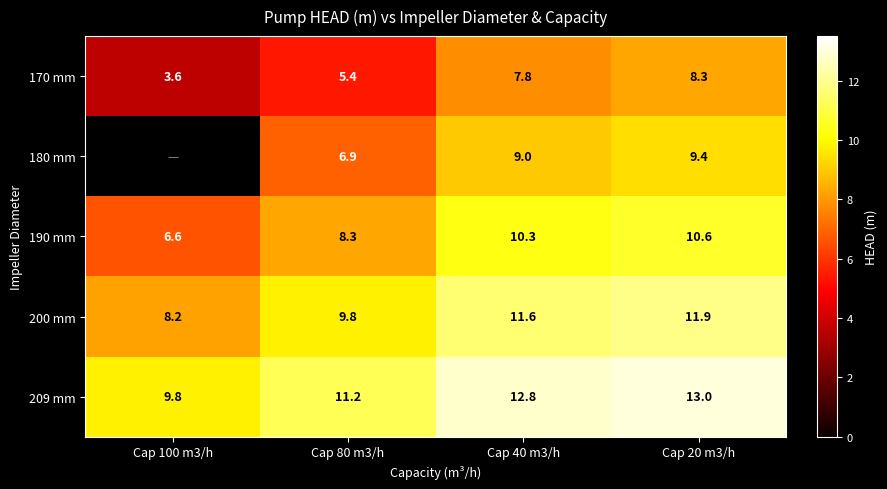

What is the minimum value for 170 mm?

3.6